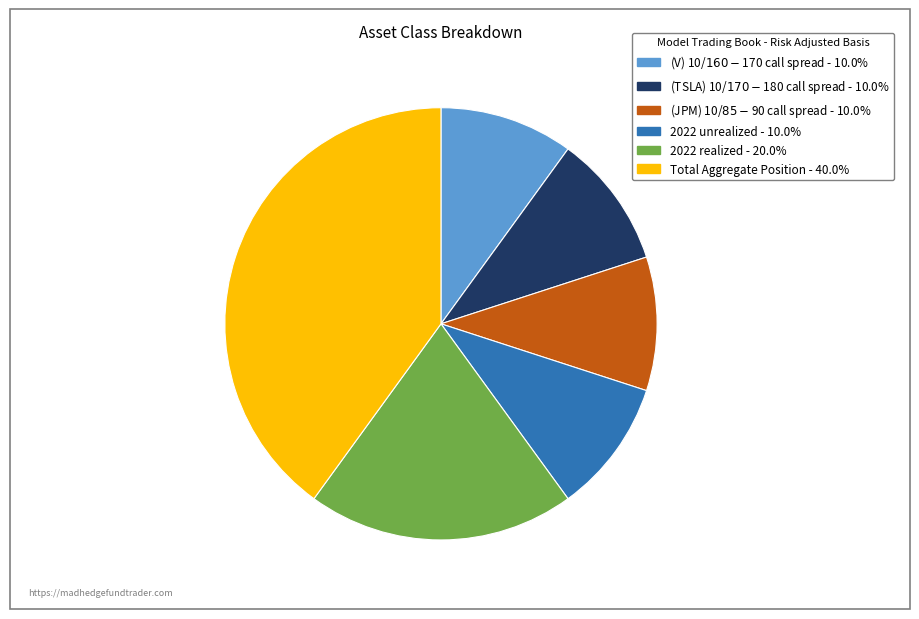

Between (TSLA) 10/$170-$180 call spread and 2022 realized, which is larger?

2022 realized